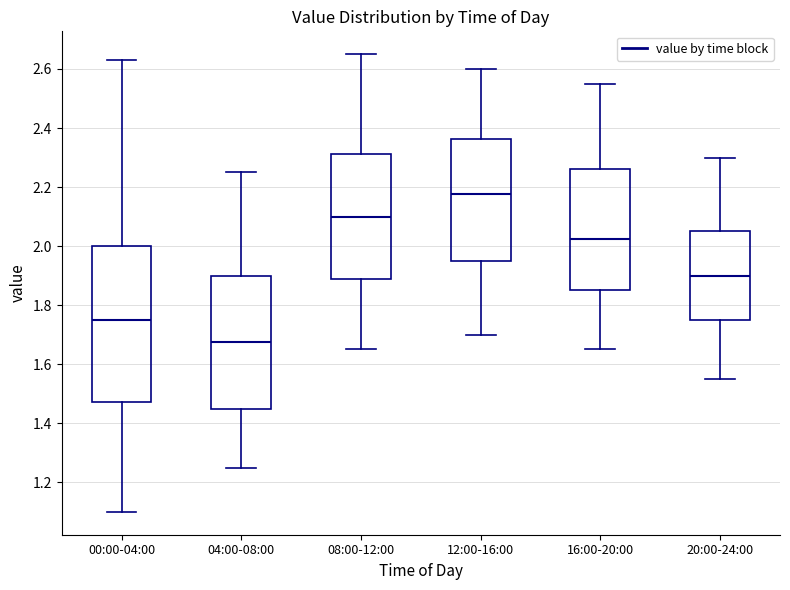

Where does the upper whisker of the box for 20:00-24:00 end on the y-axis? The values are not printed on the chart, so give them approximately, as read against the axis.

2.30